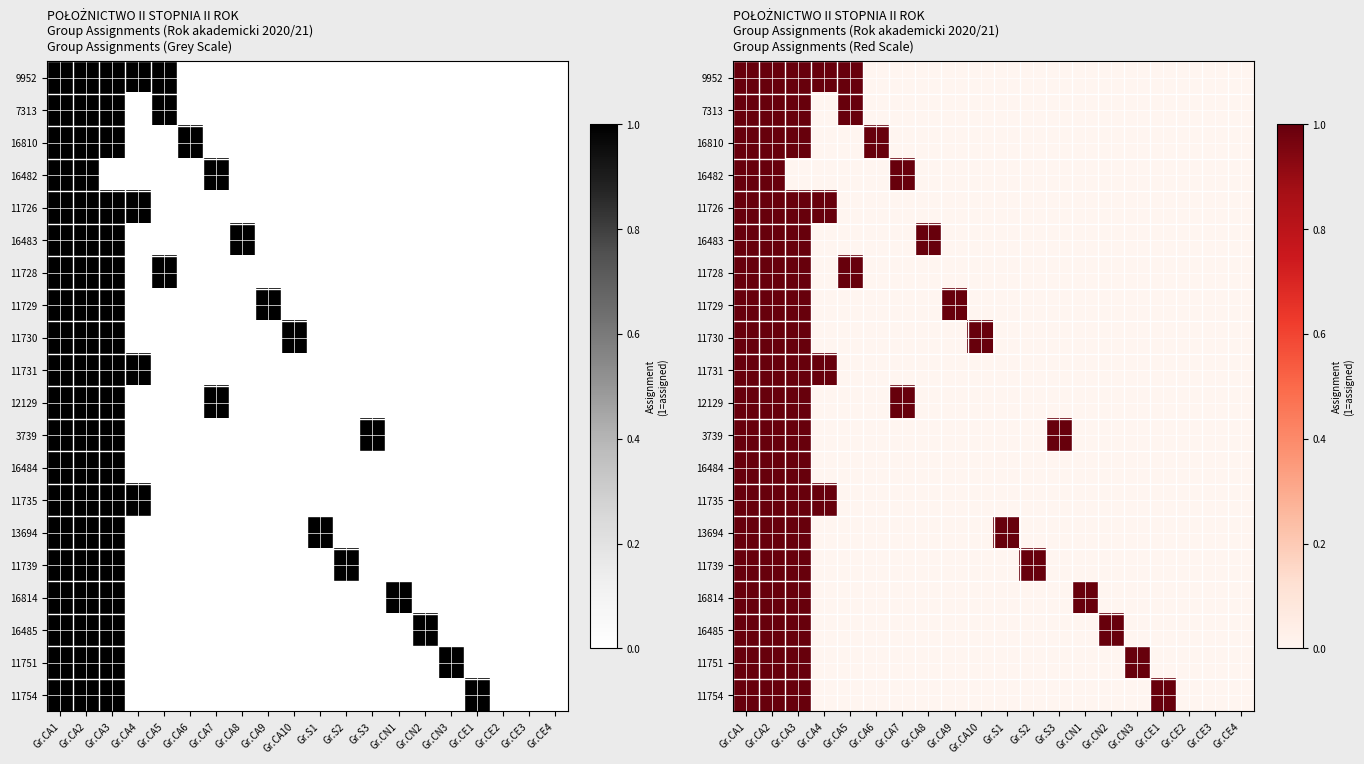

At which label does 12129 reach its minimum?

Gr.CA4